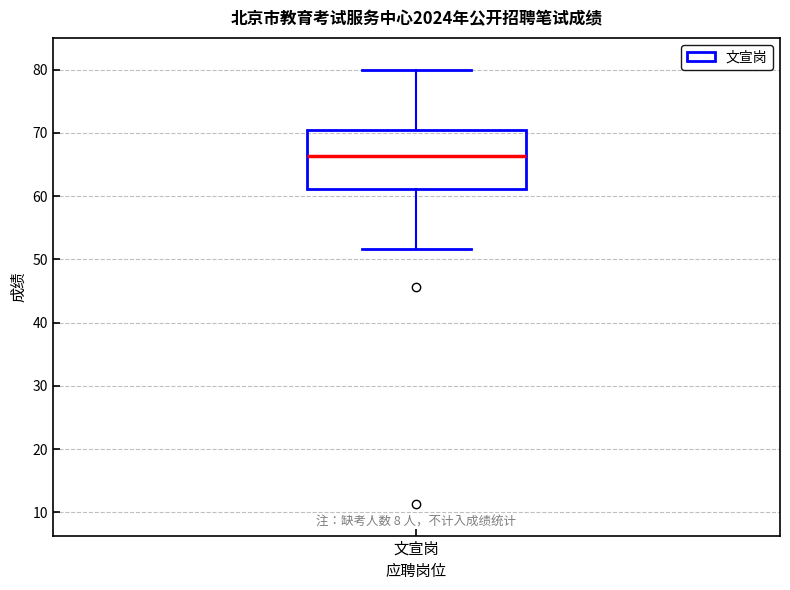

Read this box plot against the y-axis: the position of the median line, the range covered by the box, and the ends of both whiskers. The values are not printed on the chart, so give them approximately, as read against the axis.

median 66, box 61 to 71, whiskers 52 to 80